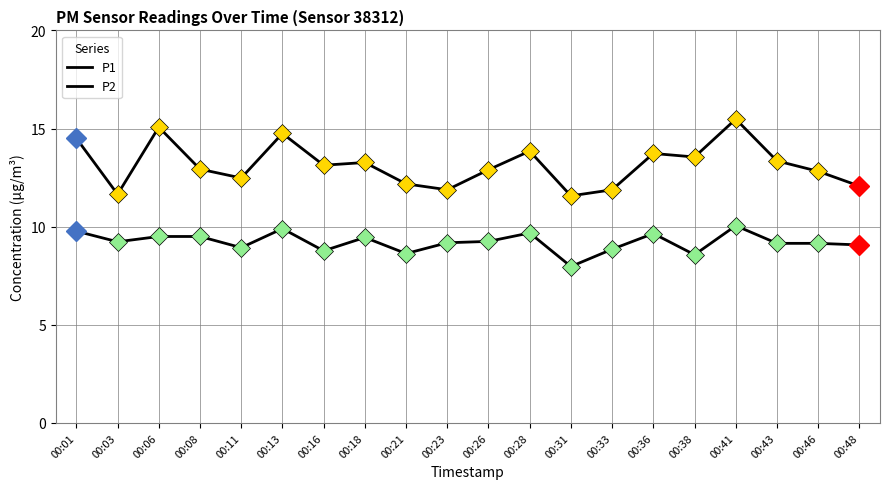

How many distinct data groups are displayed?

2